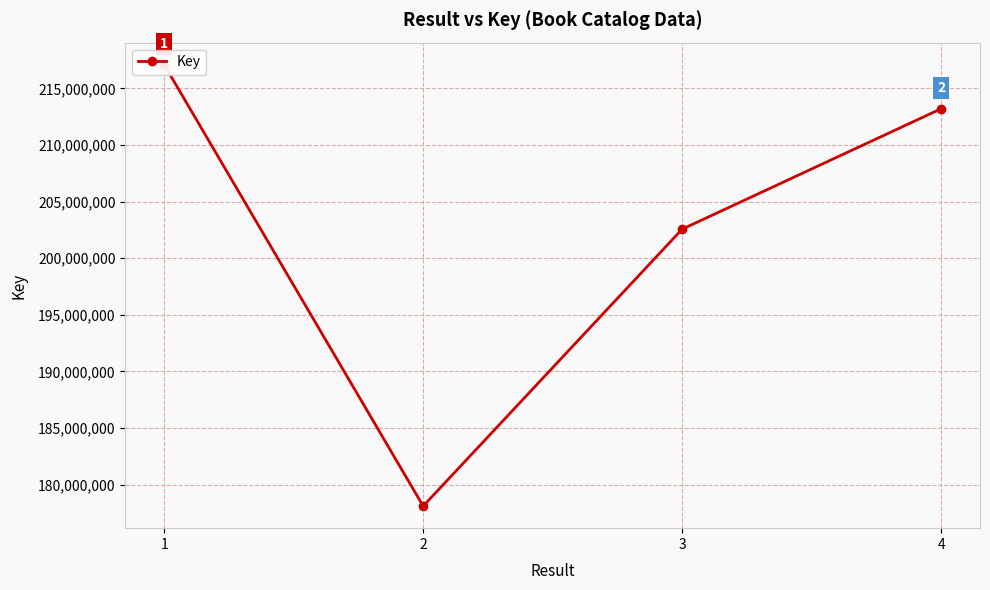

Approximately how many times larger is the value at 2 compared to 3?

0.9